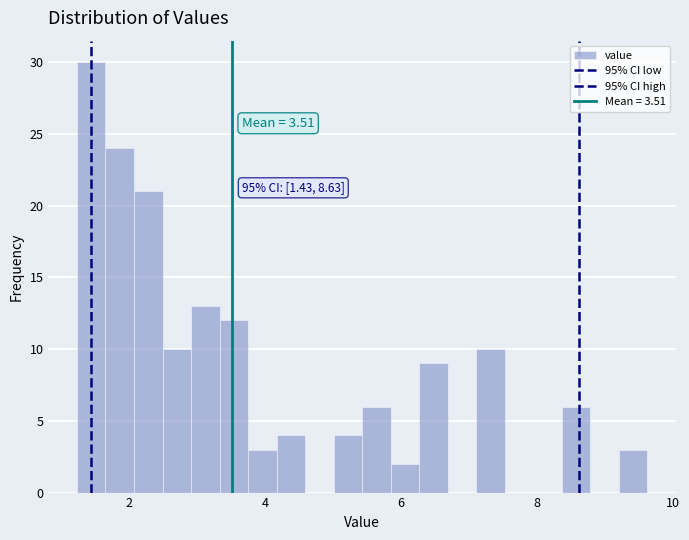

Around what value on the x-axis is the tallest bar? Give the approximate position of its centre, as read against the axis.

1.4